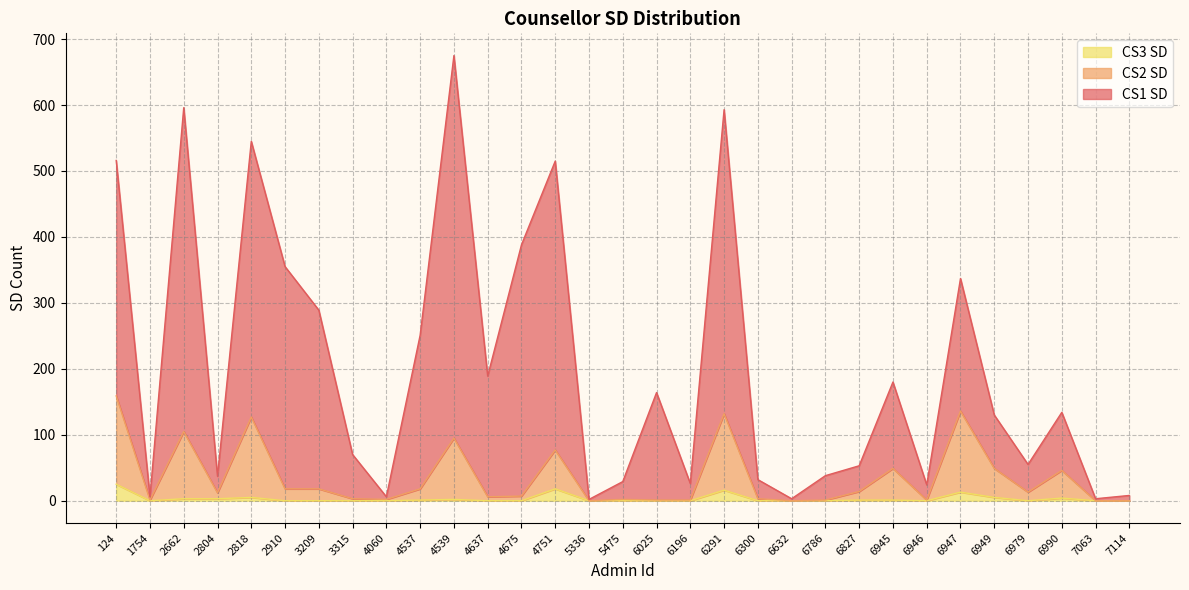

How many values in CS3 SD are above zero?

13